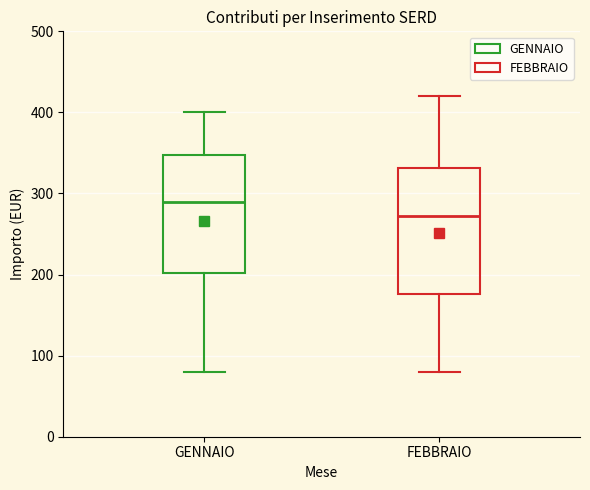

Reading left to right, transcribe this box plot: for each box, give where its median line is, the range the box spans, and where its two whiskers end, as read against the y-axis. The values are not printed on the chart, so give them approximately, as read against the axis.

GENNAIO: median 290, box 200 to 350, whiskers 80 to 400
FEBBRAIO: median 270, box 180 to 330, whiskers 80 to 420